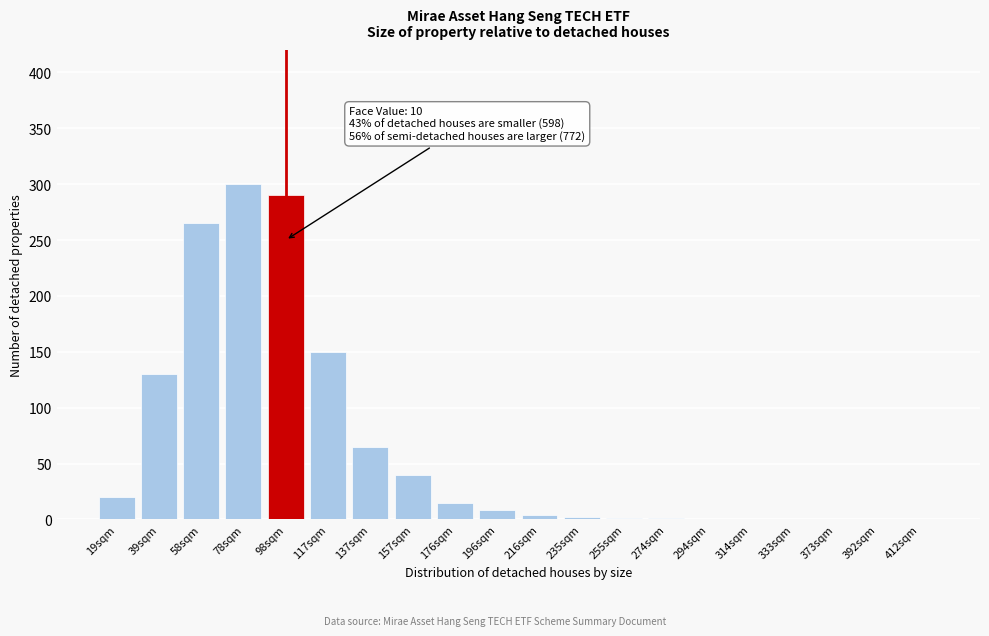

Which has a higher value, 412sqm or 137sqm?

137sqm